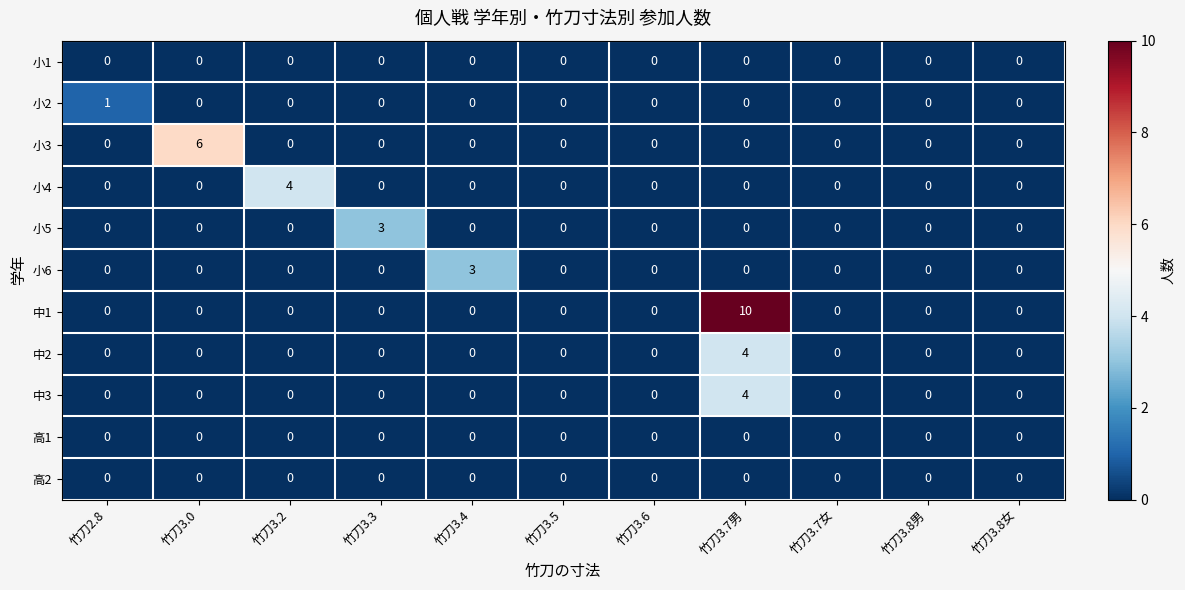

The 小1 series shows 0 at 竹刀3.7男. True or false?

True